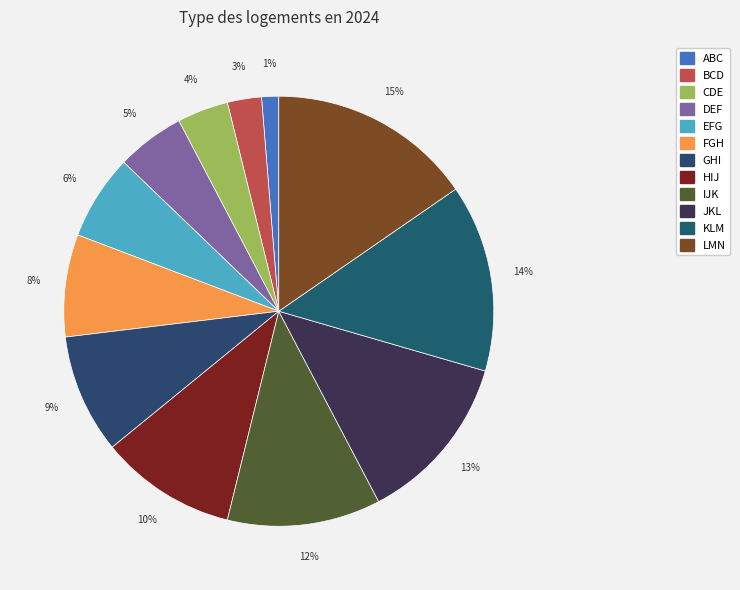

To the nearest percent, what portion does EFG represent?

6%